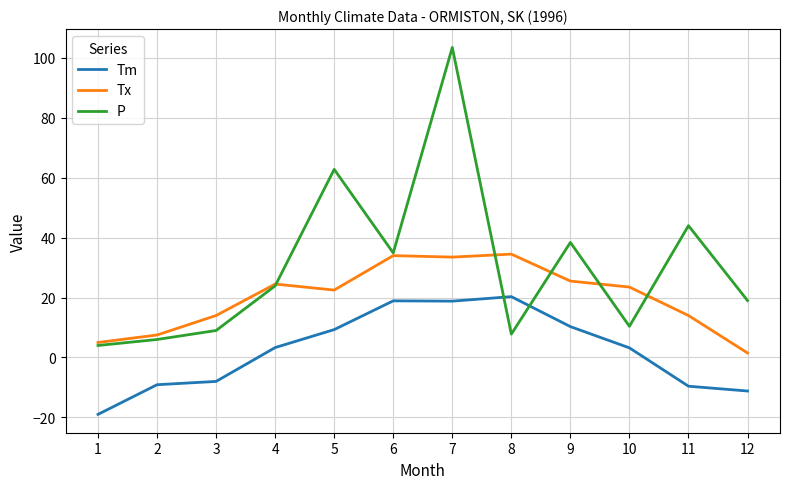

Rank the series by their average value, from lowest to highest.

Tm, Tx, P